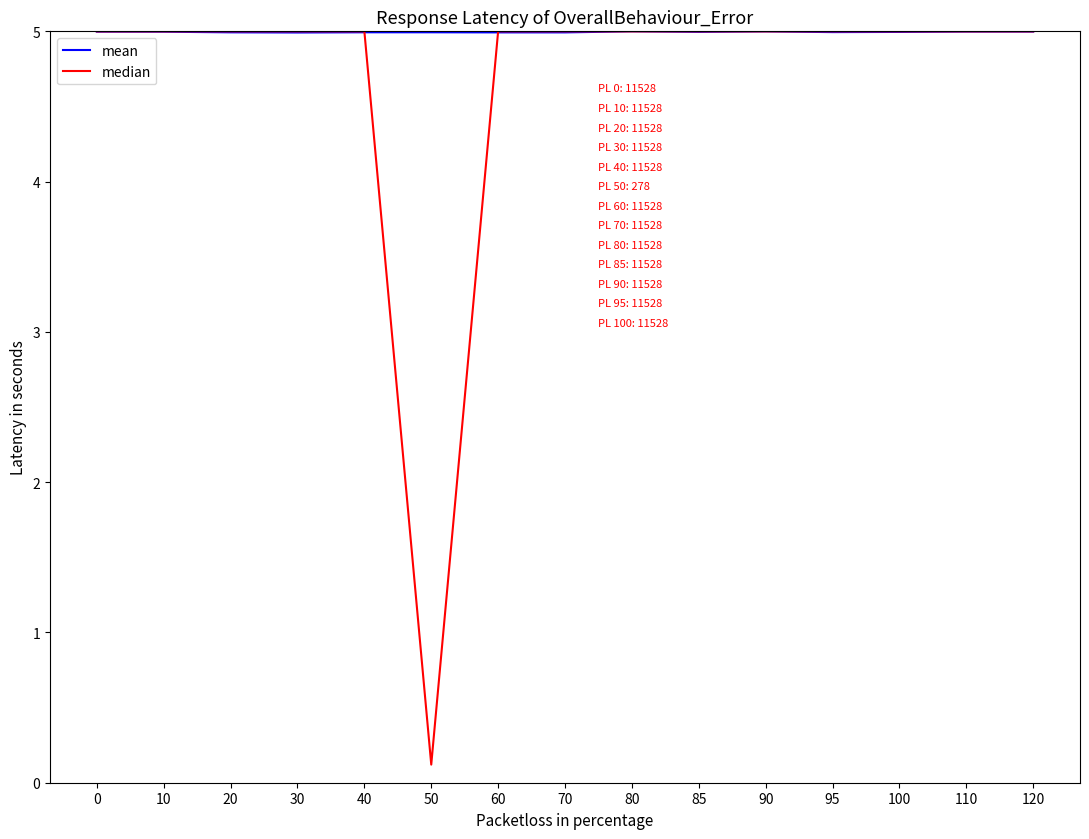

The value of median at 50 is 0.1. True or false?

True